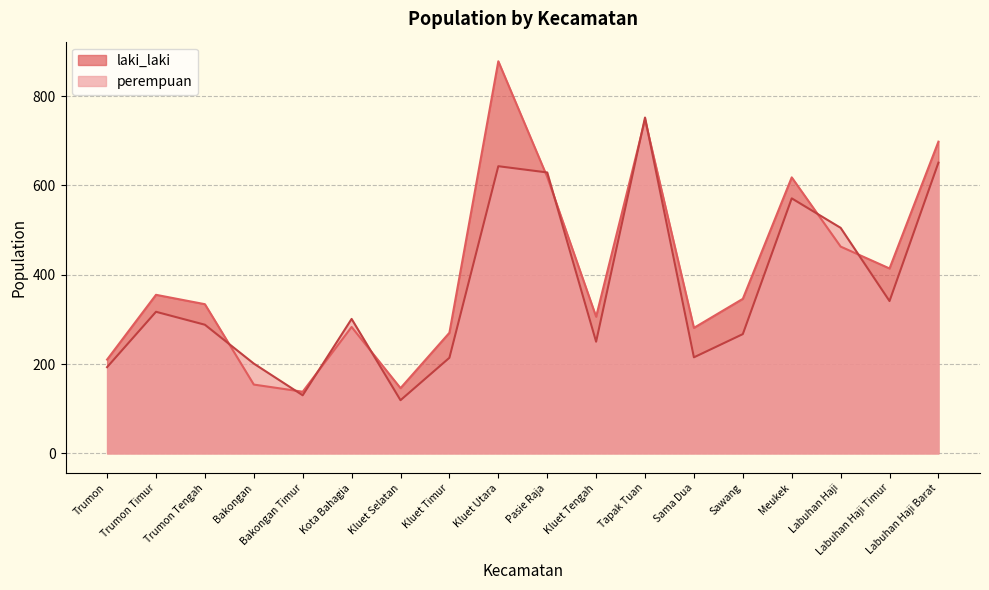

What is the difference between the highest and lowest values at Kota Bahagia?

18